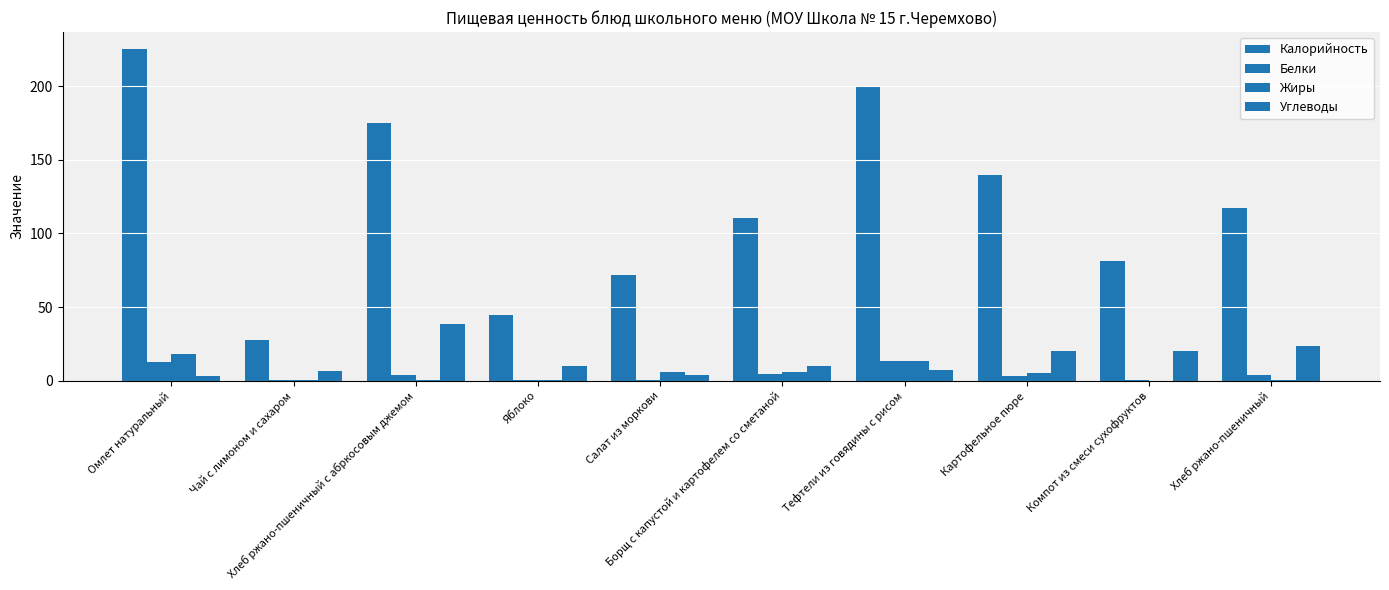

Does the chart contain stacked bars?

No